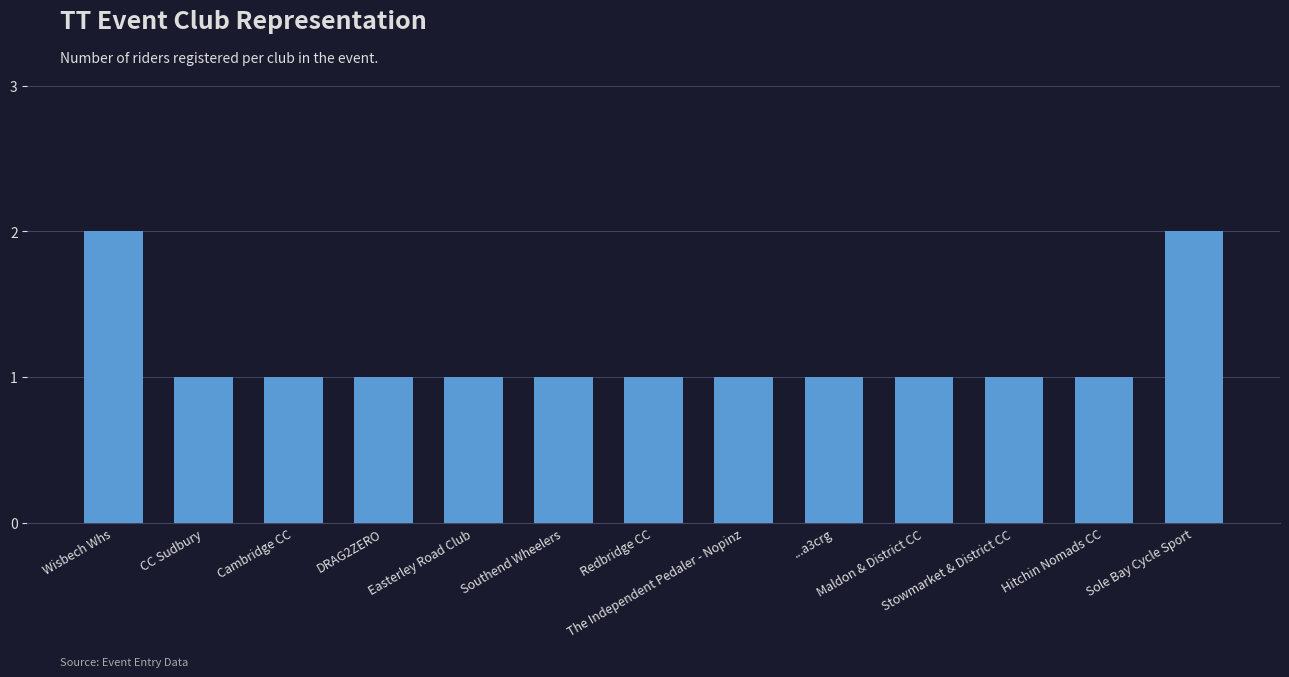

What position from the left is Wisbech Whs?

1